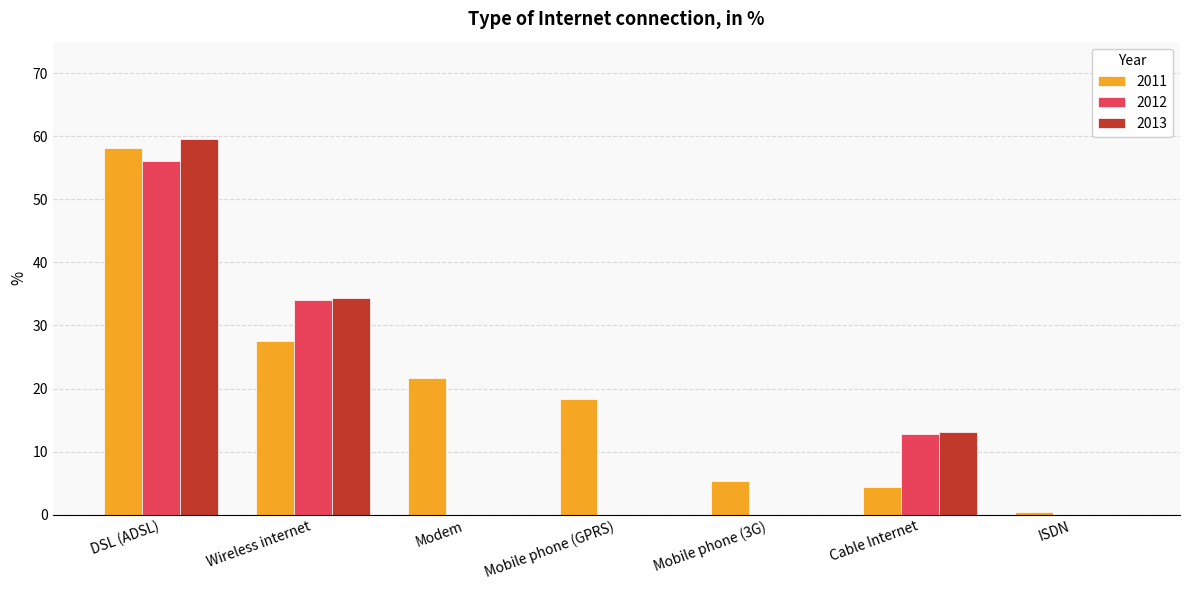

How many groups of bars are there?

7